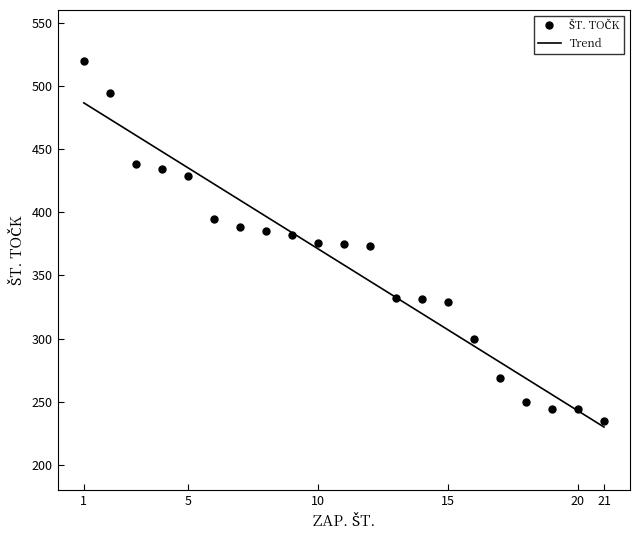

What is the highest value of the Trend series?

486.5